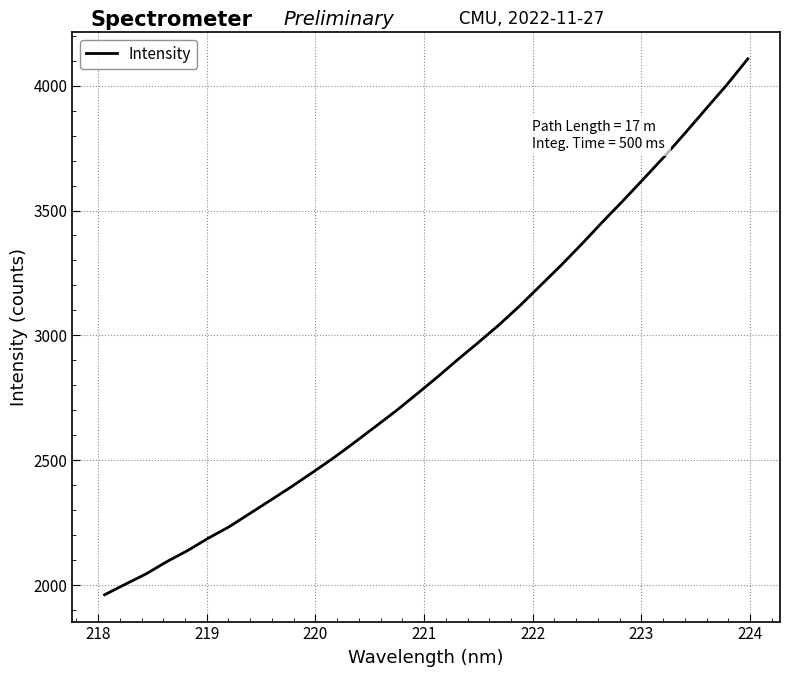

What is the greatest value displayed?

4107.6